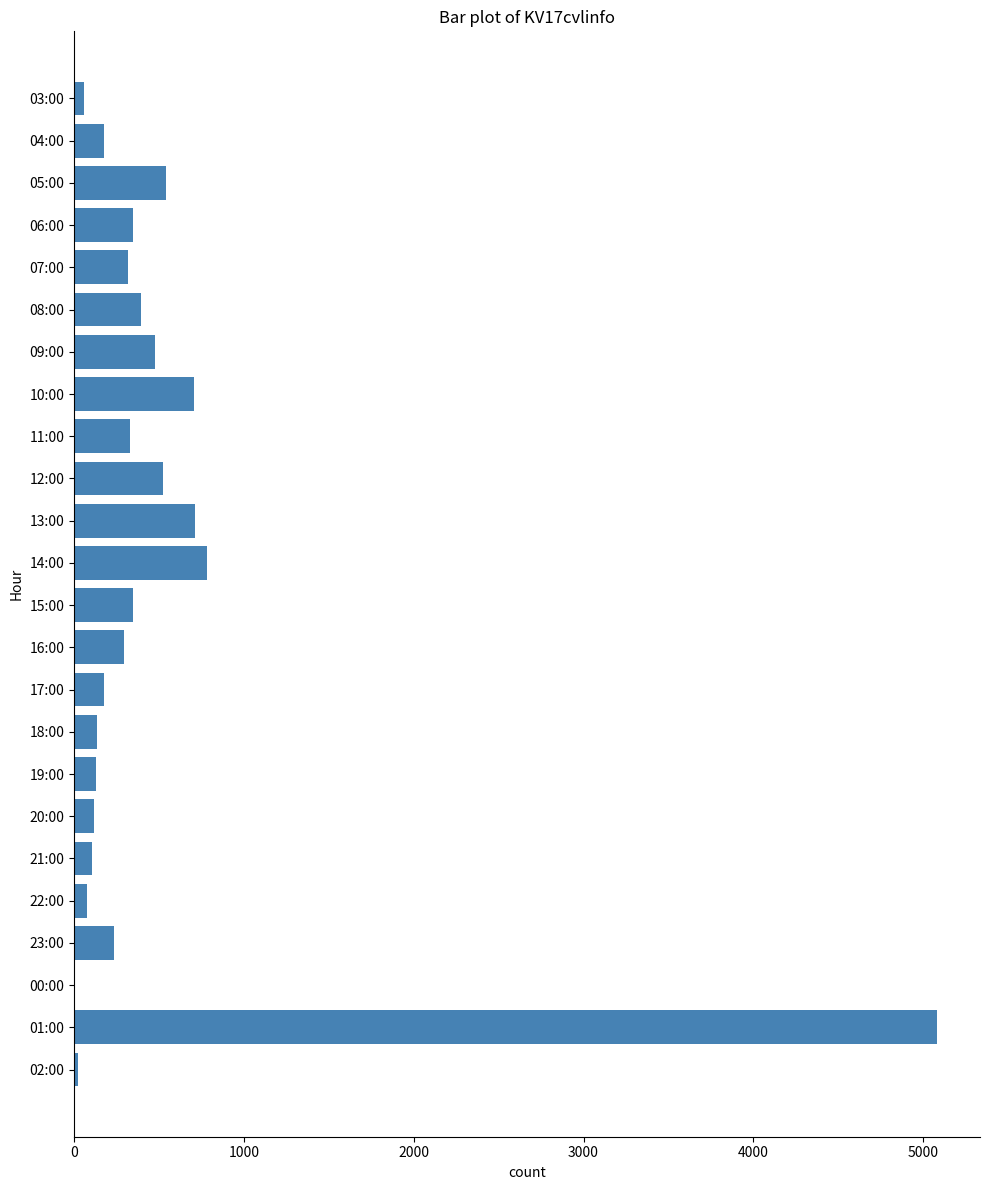

What is the ratio of the value at 12:00 to the value at 13:00?

0.7